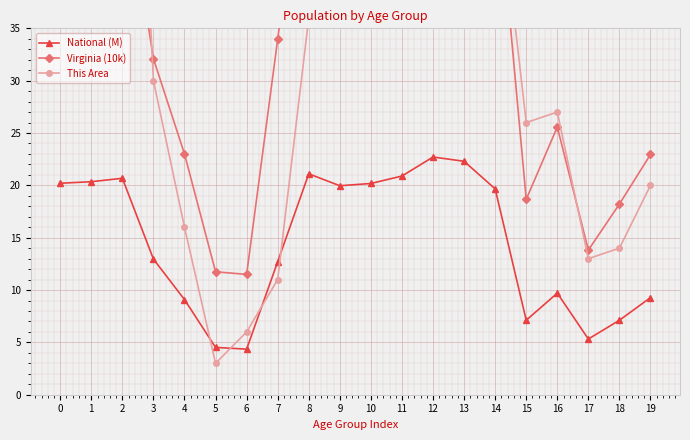

How many values in the National (M) series are below 19?

10